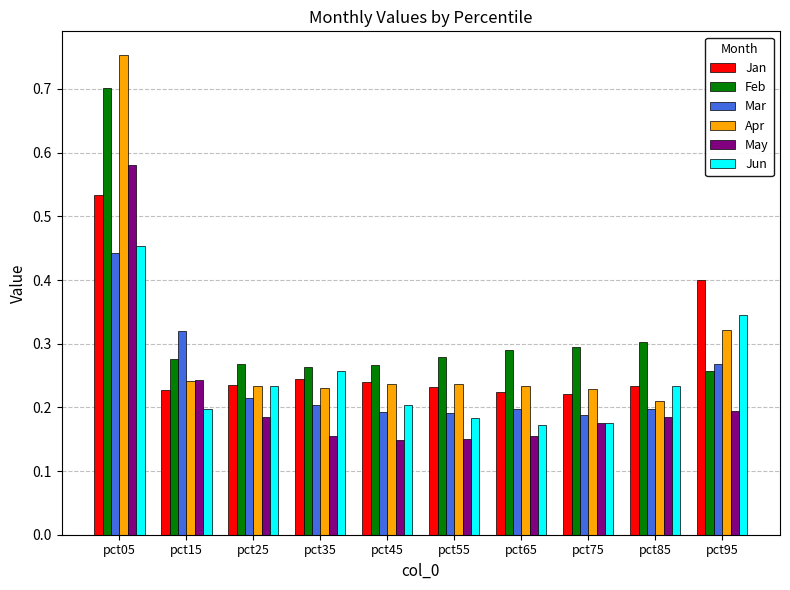

Is it true that Mar equals 0.3 at pct55?

False